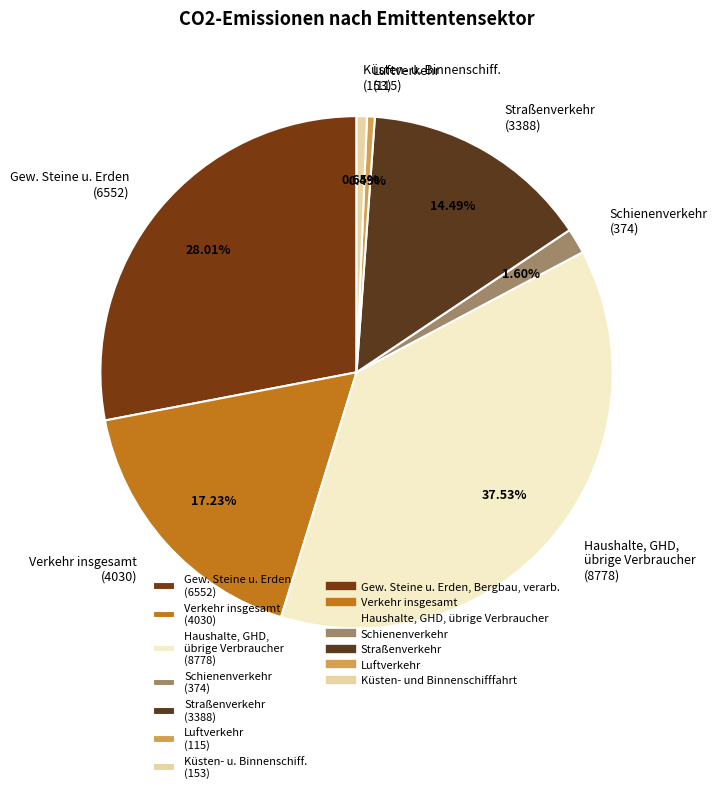

What is the largest slice in the pie chart?

Haushalte, GHD, übrige Verbraucher (8778)